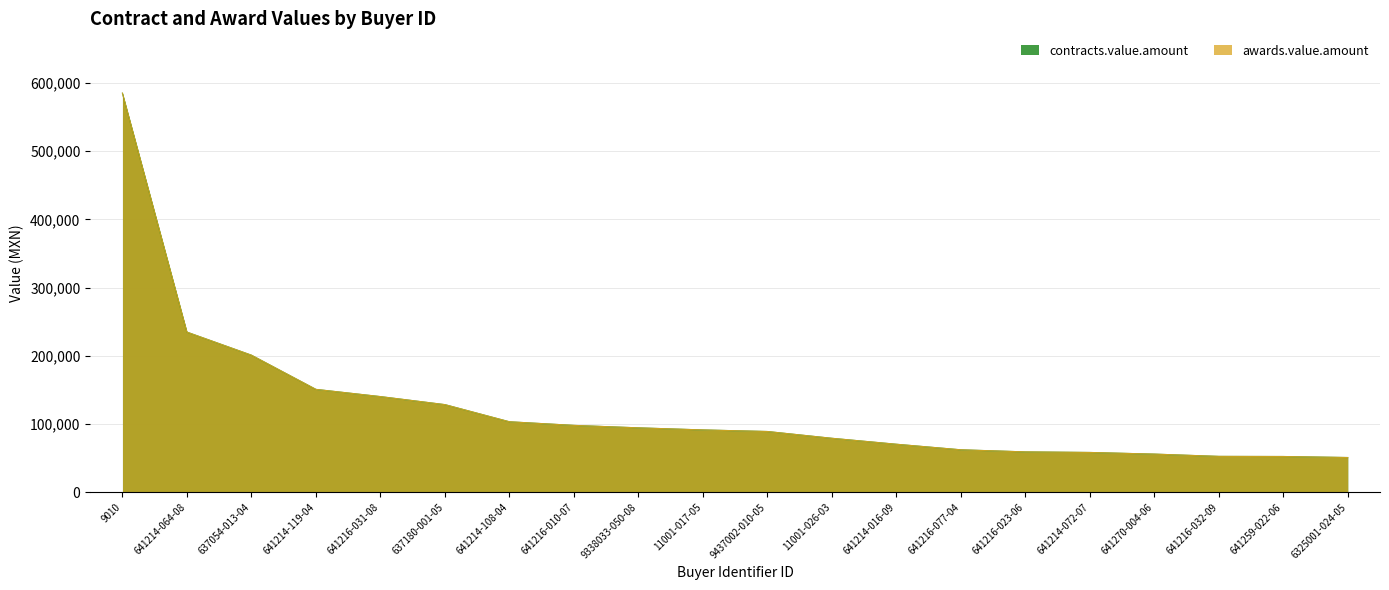

How many data points does each series have?

20